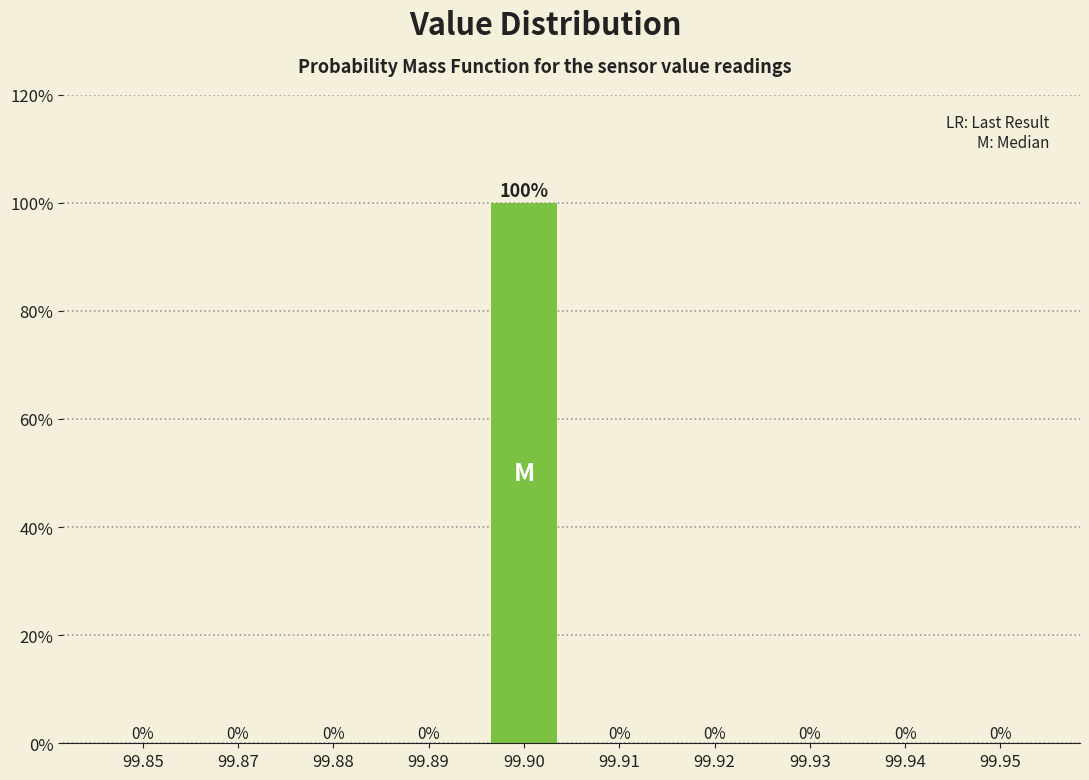

Reading right to left, what are all the values shown in this chart?

99.95=0	99.94=0	99.93=0	99.92=0	99.91=0	99.90=100	99.89=0	99.88=0	99.87=0	99.85=0